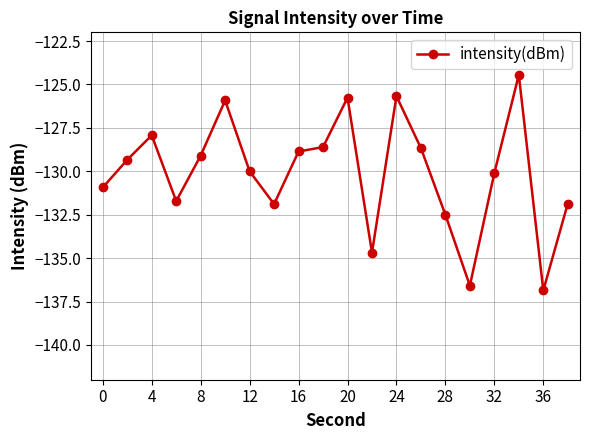

Is this an area chart (filled region under the line)?

No